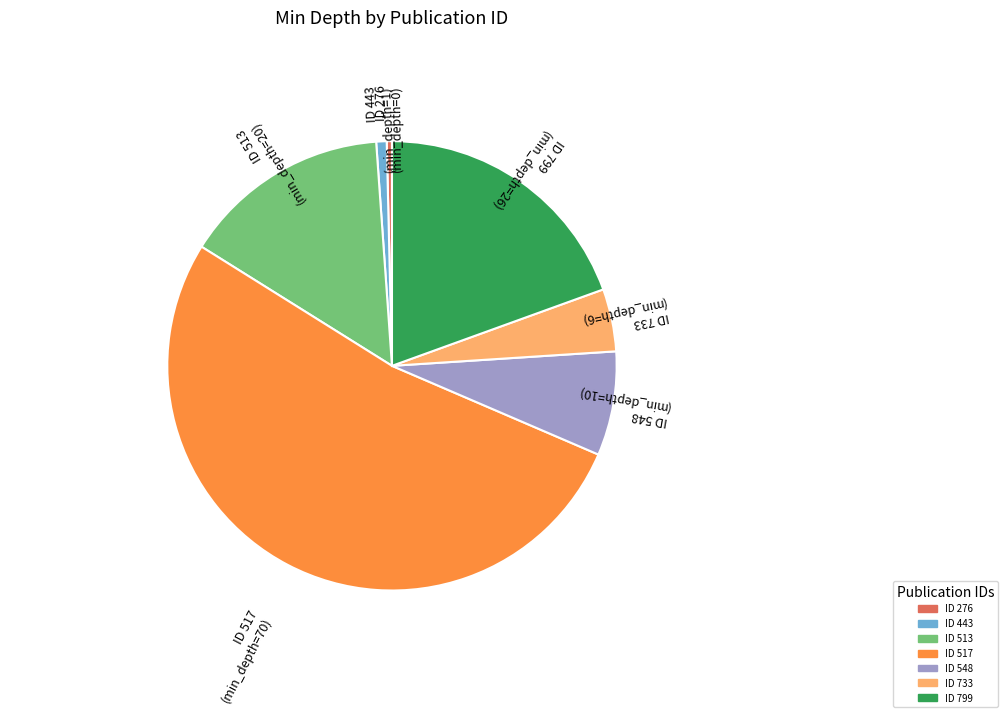

Is there a majority slice in this chart?

Yes